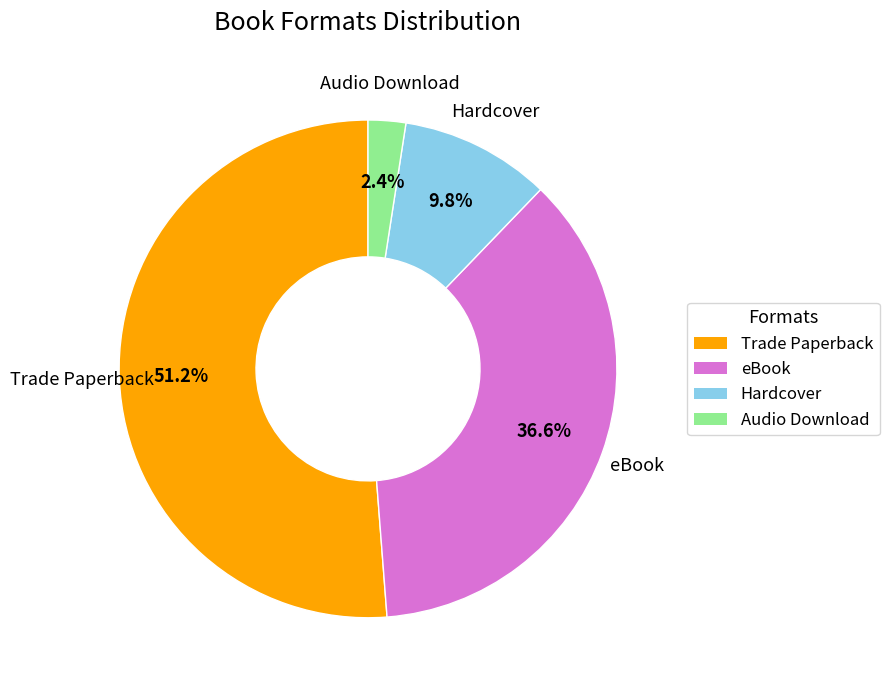

To the nearest percent, what portion does Trade Paperback represent?

51%